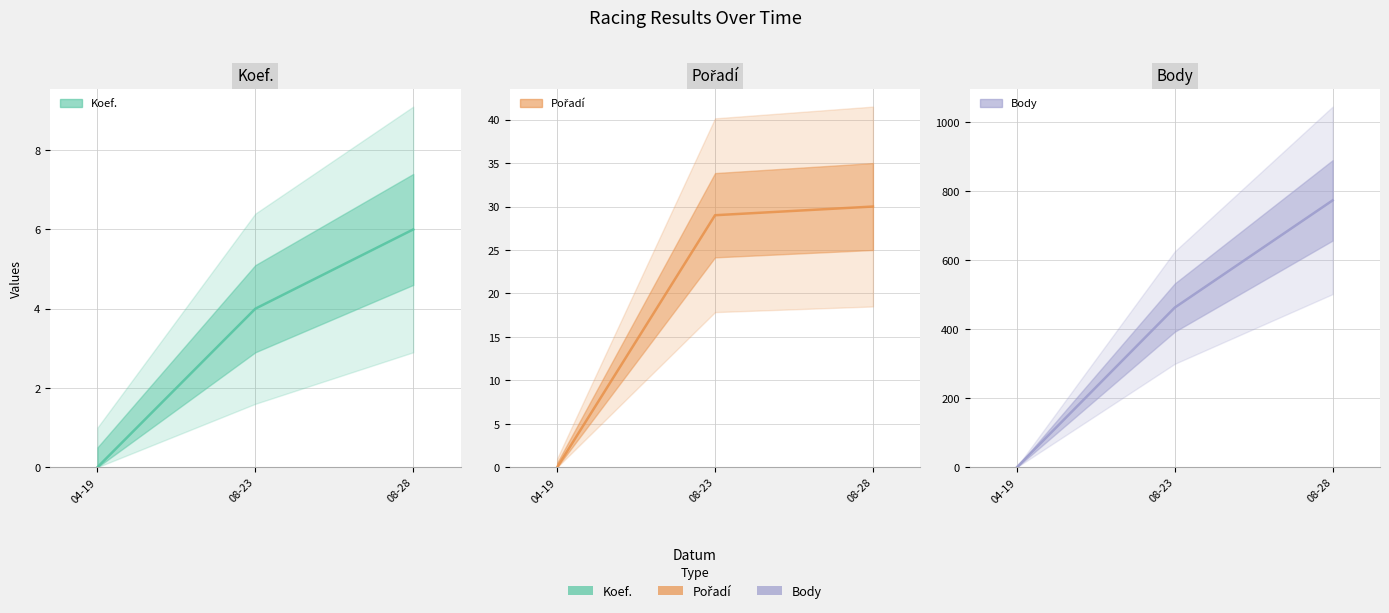

What is the sum of the Pořadí values at 08-28 and 04-19?

30